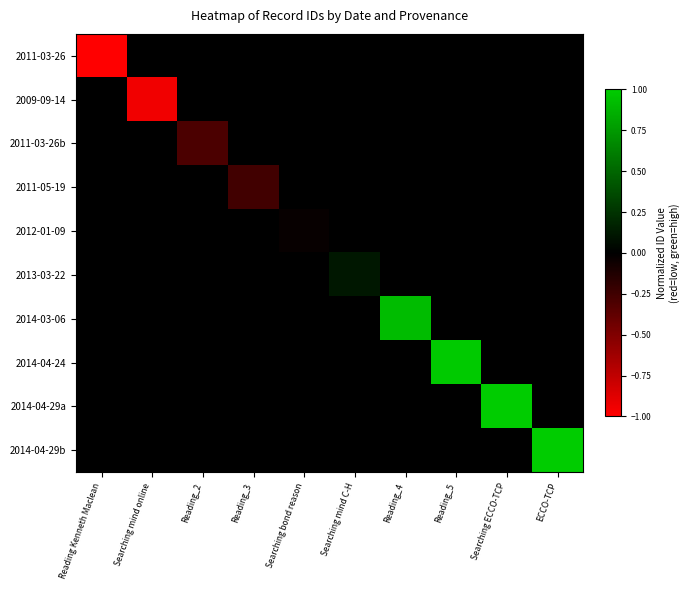

What is the minimum value shown in the chart?

-1.0